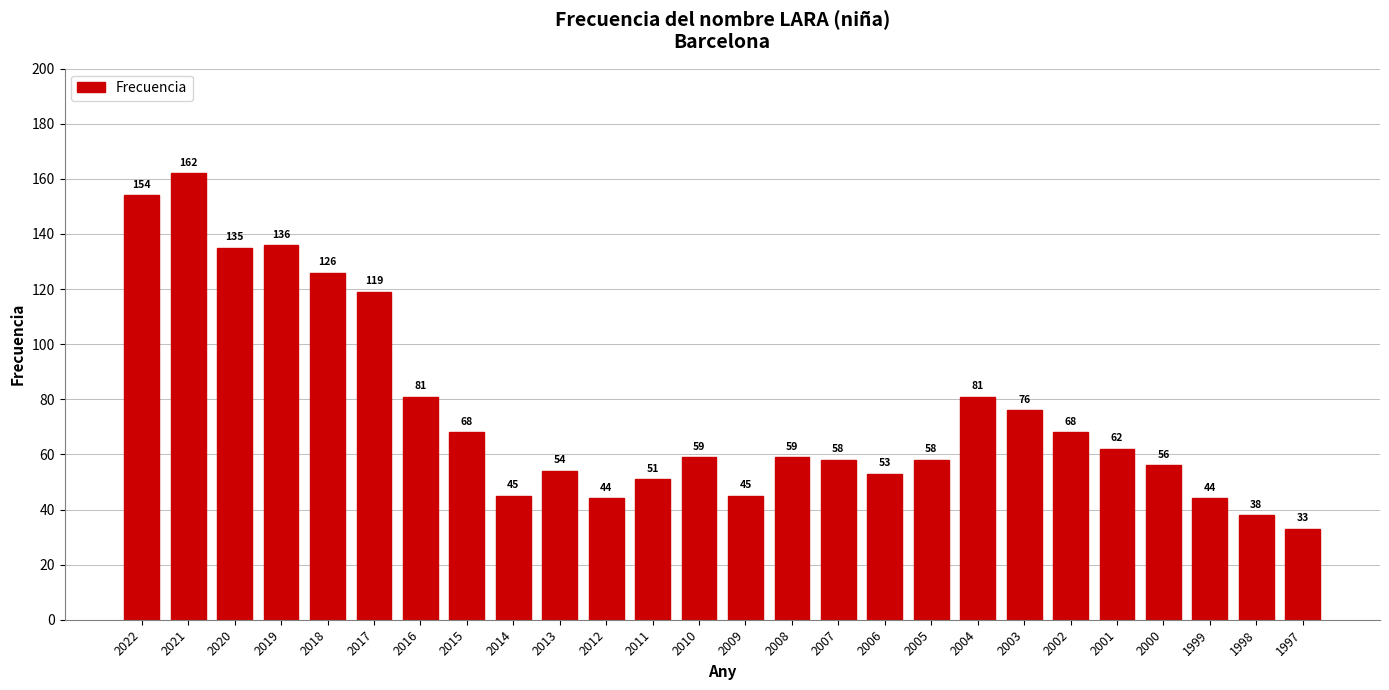

The chart shows a value of 59 at 2008. True or false?

True